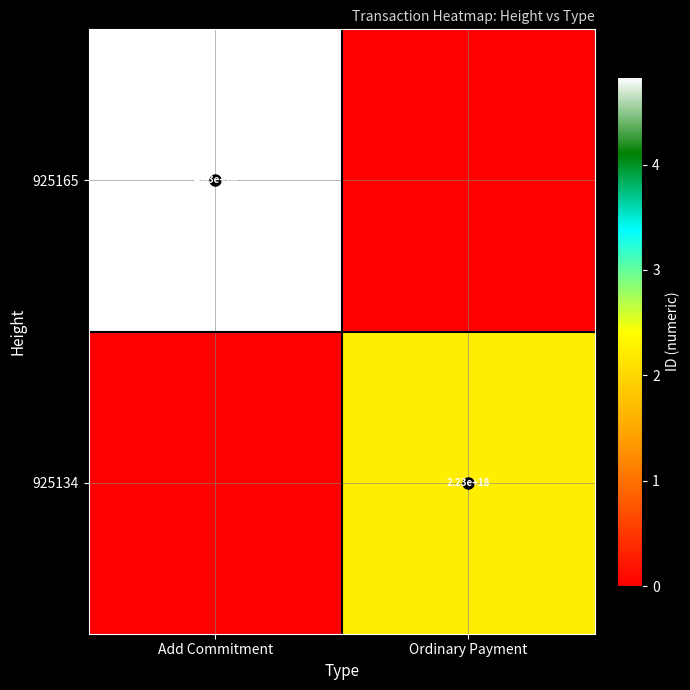

True or false: 925165 has a value of 4830000000000000000 at Add Commitment.

True